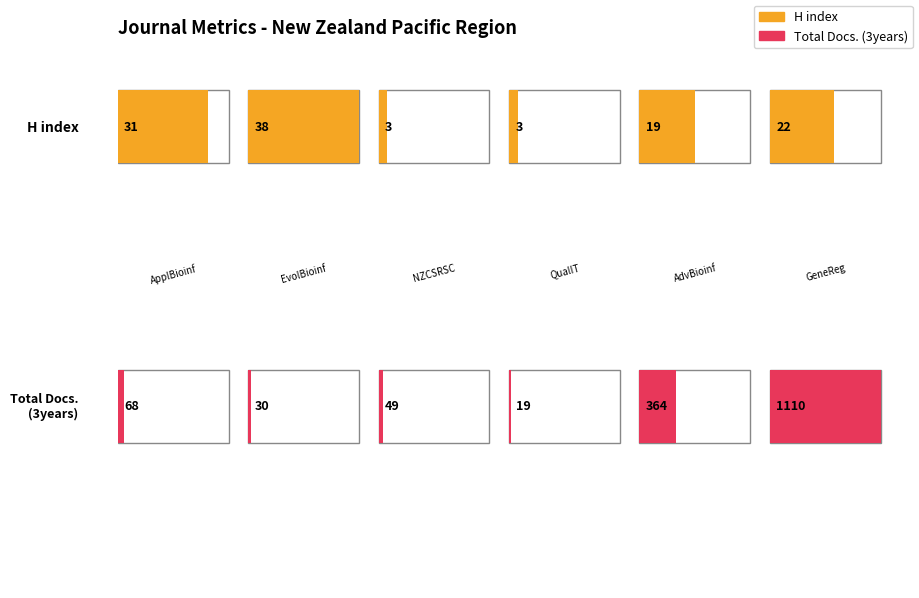

The value of Total Docs. (3years) at Proceedings of NZCSRSC 2007 is 24. True or false?

False